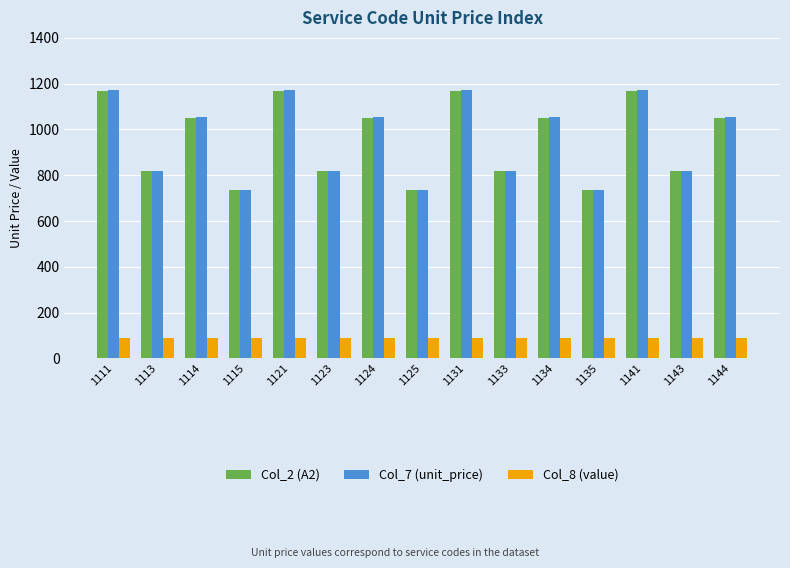

The value of Col_8 (value) at 1141 is 90. True or false?

True